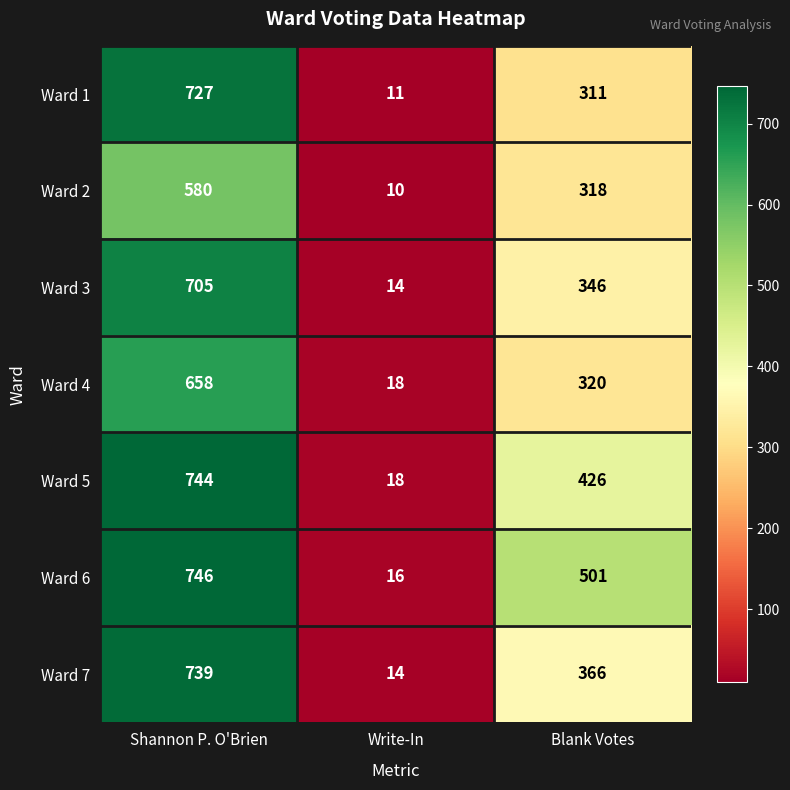

At Shannon P. O'Brien, list the series in order from smallest to largest.

Ward 2, Ward 4, Ward 3, Ward 1, Ward 7, Ward 5, Ward 6